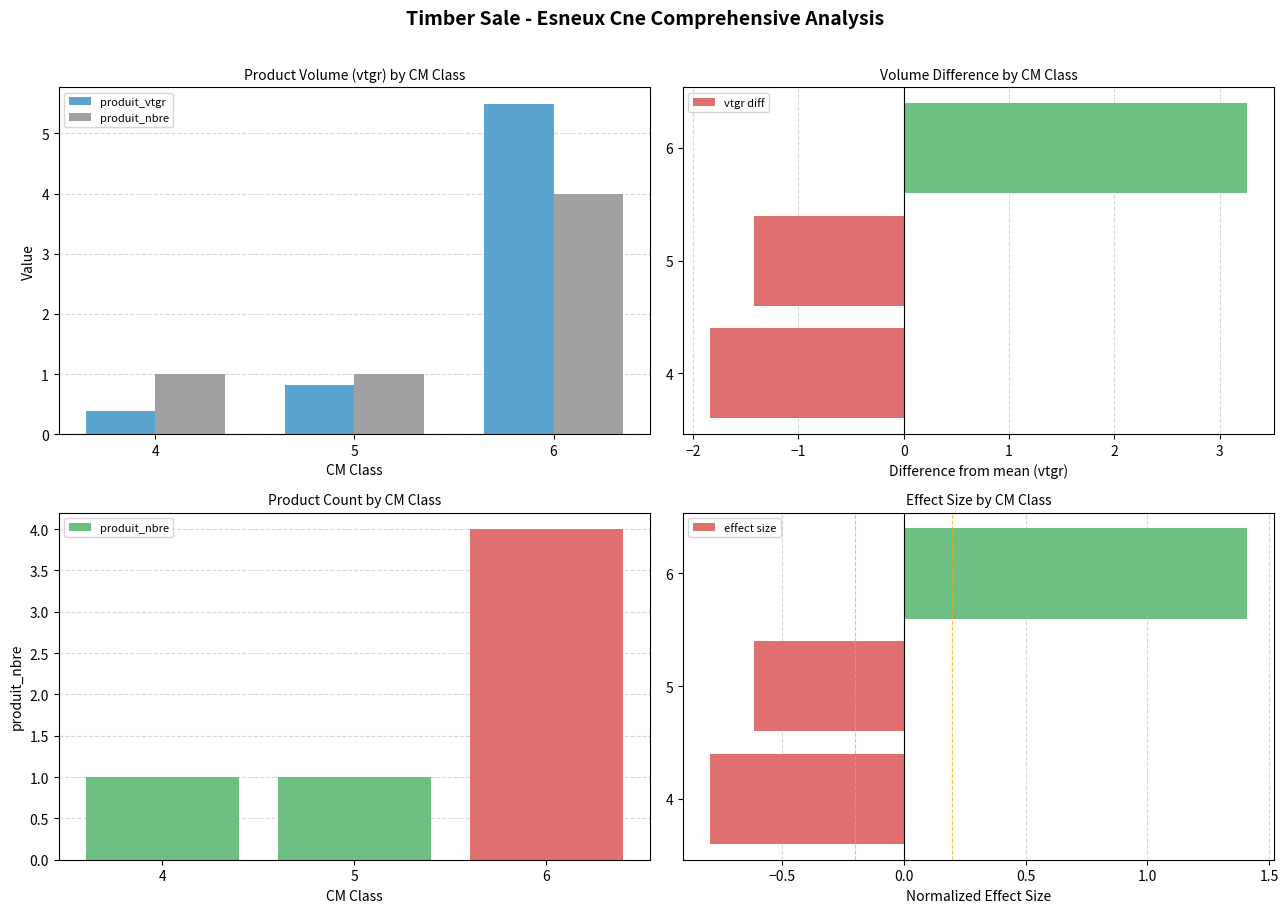

How many groups of bars are there?

3